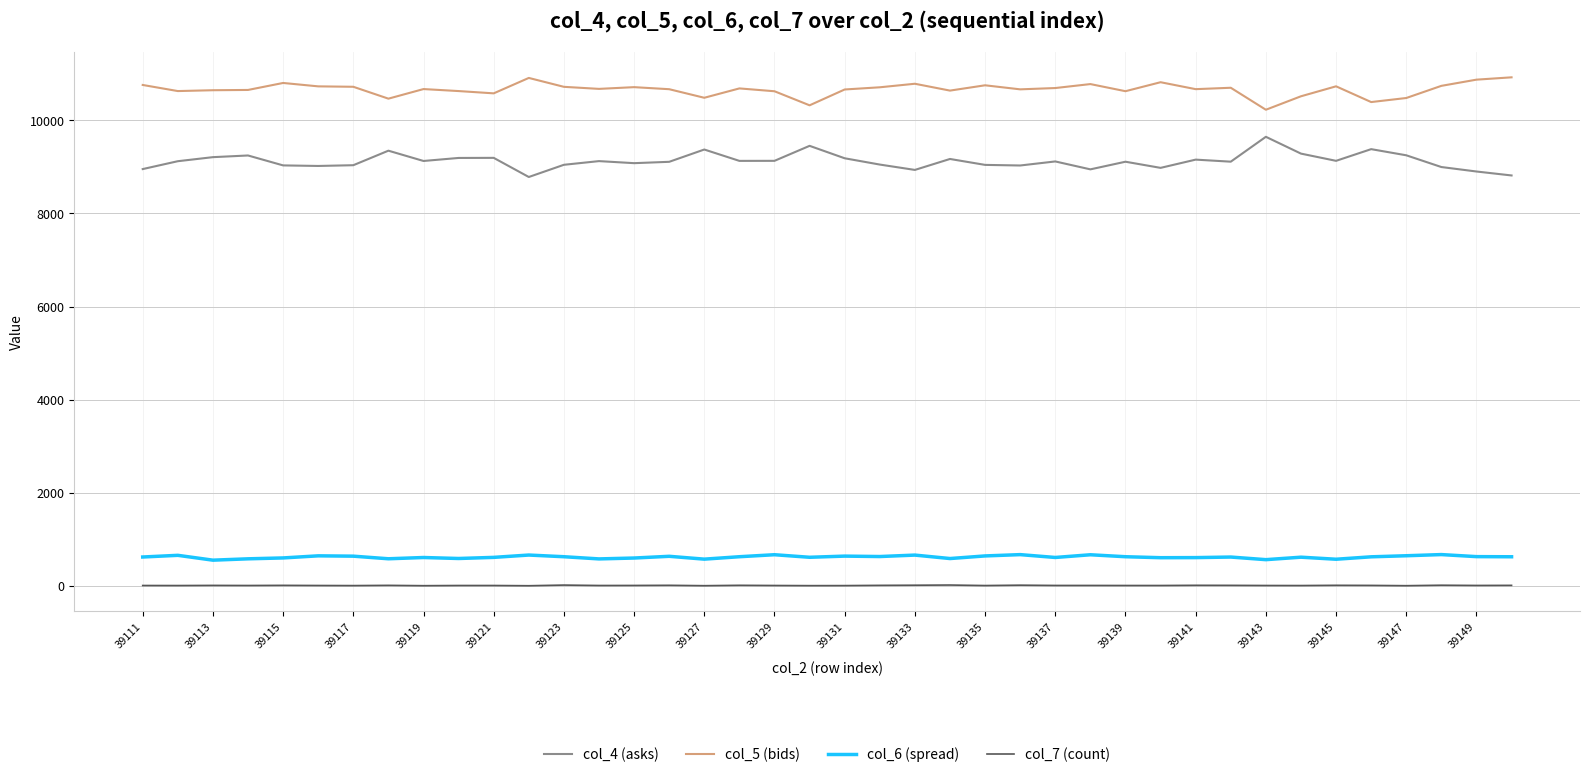

What is the greatest value displayed?

10921